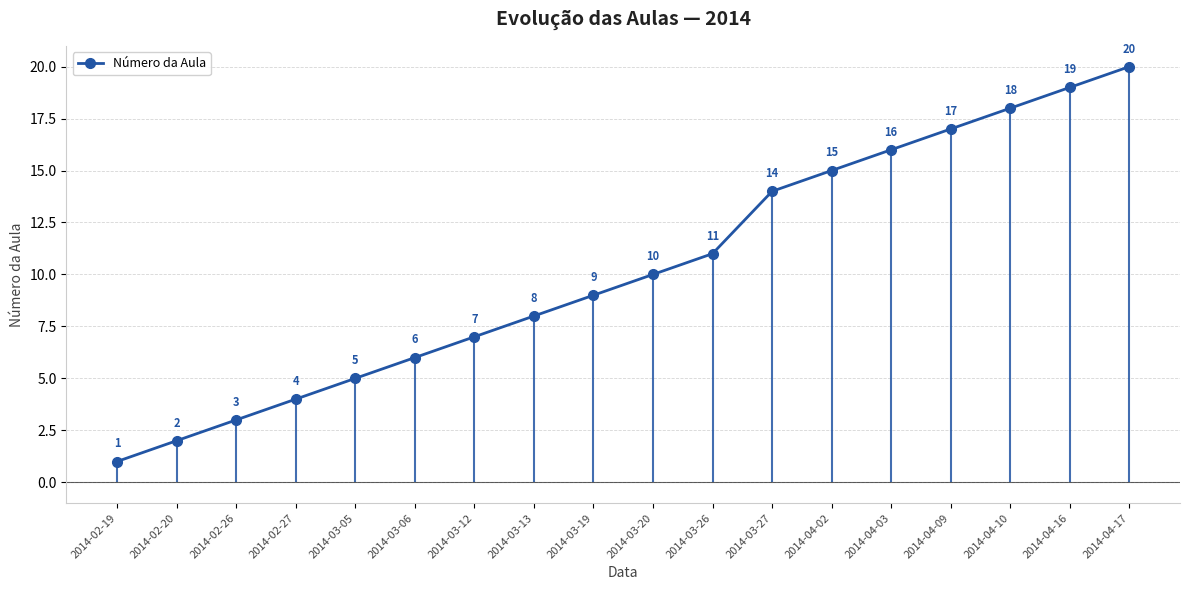

What is the approximate value at 2014-03-20, to the nearest 5?

10